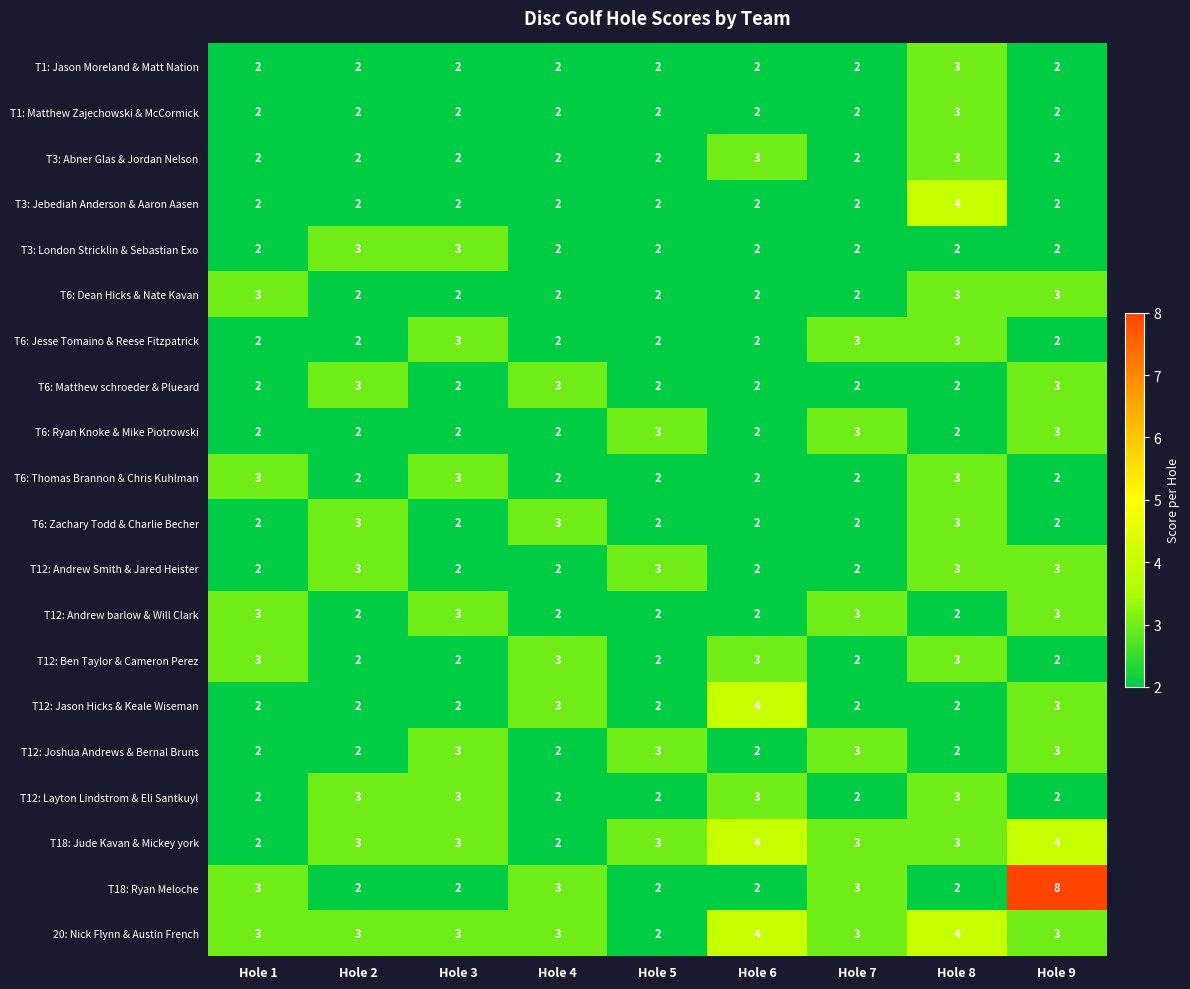

Count the T1: Jason Moreland & Matt Nation values in the range 2 to 3.

9